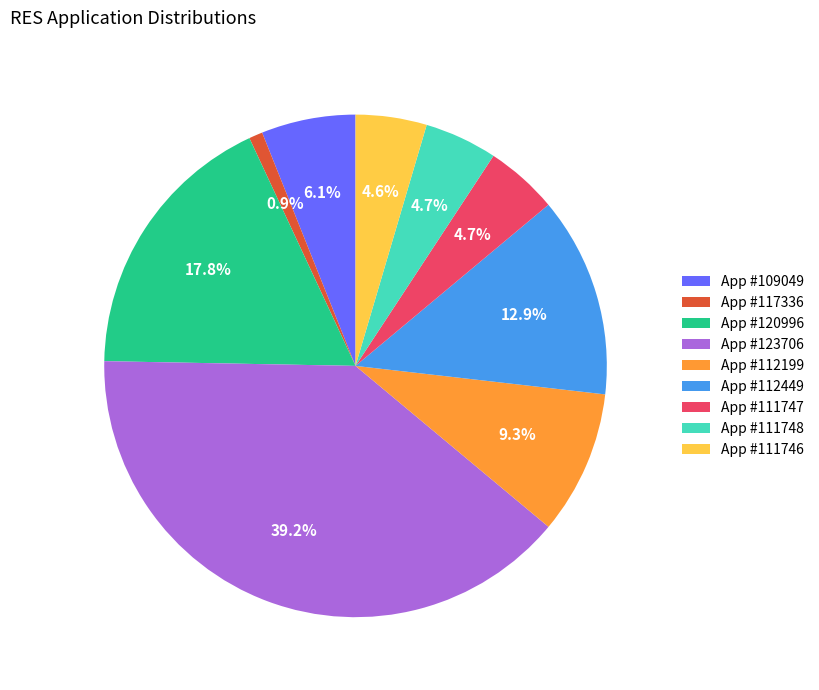

How many slices are in this pie chart?

9